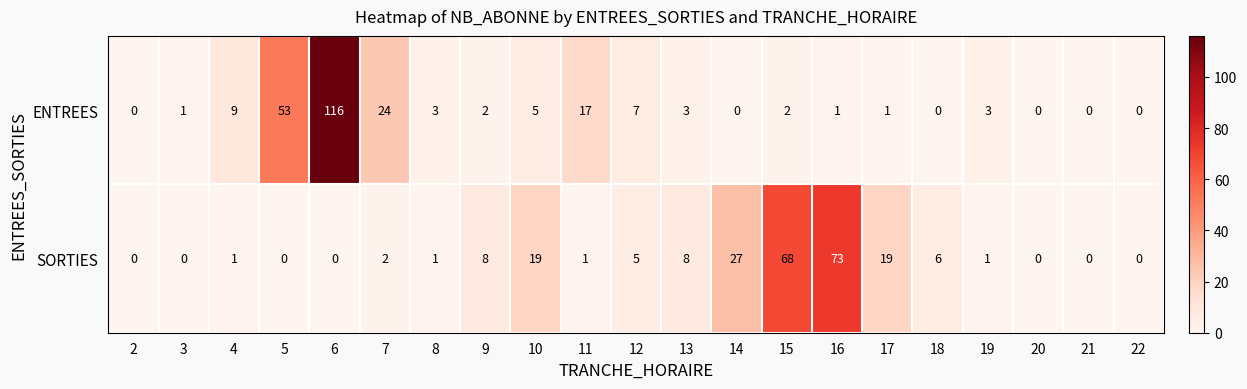

Is the value of ENTREES at 18 greater than the value of SORTIES at 11?

No